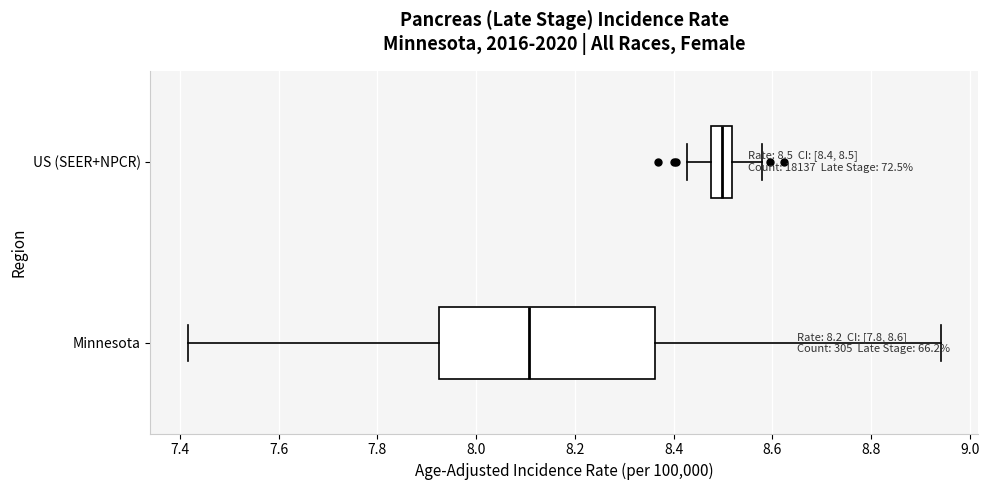

Which box is the widest, from its left edge to its right edge?

Minnesota